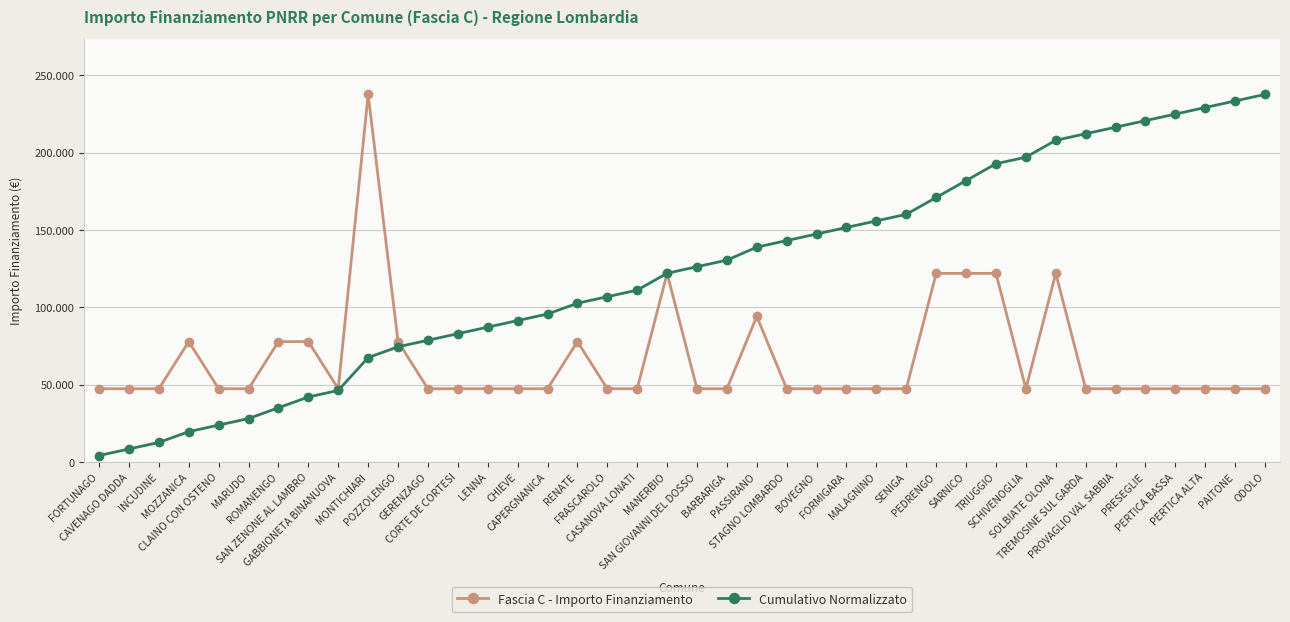

Which series has the largest range (max minus min)?

Cumulativo Normalizzato